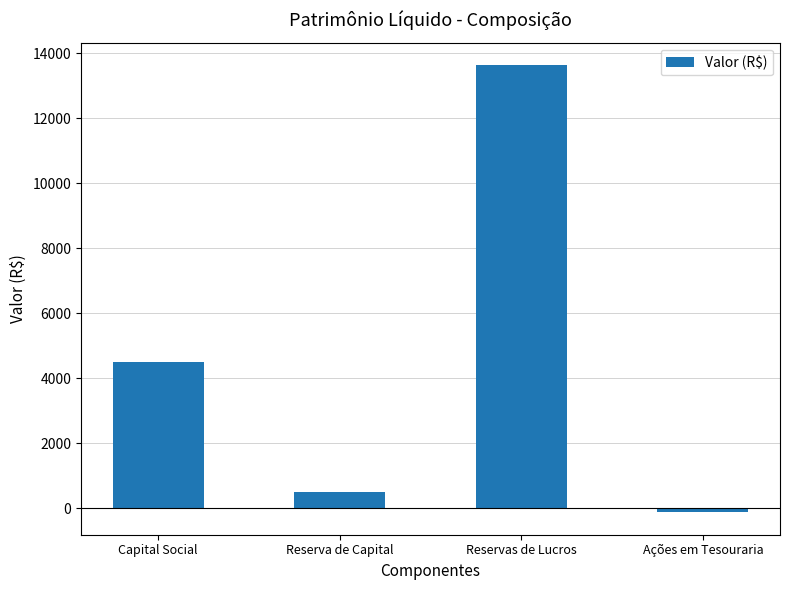

What is the change in value from Capital Social to Ações em Tesouraria?

-4628